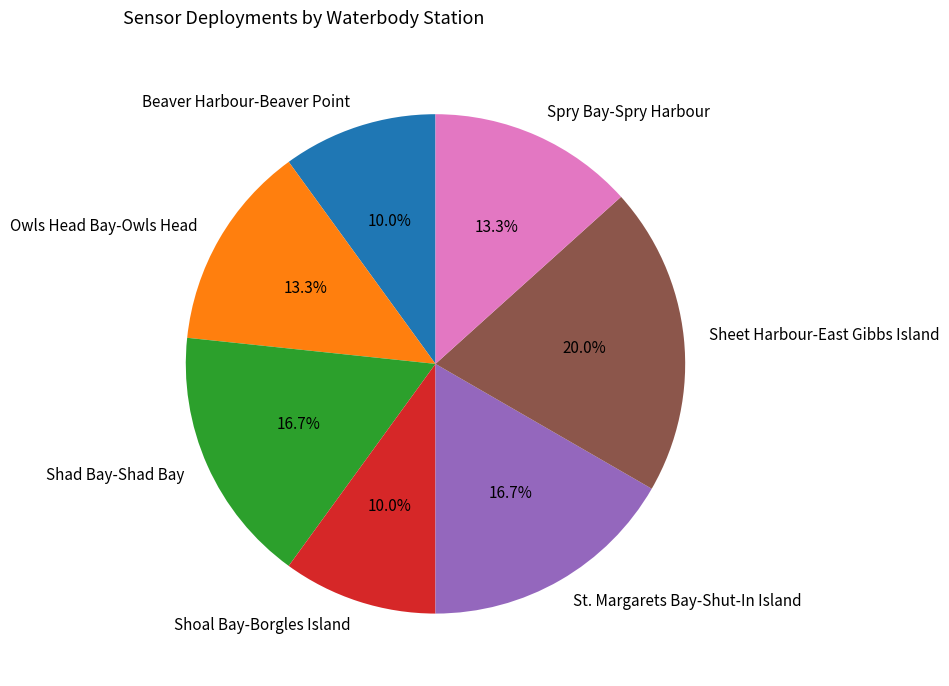

Does Shoal Bay-Borgles Island account for over 50% of the chart?

No